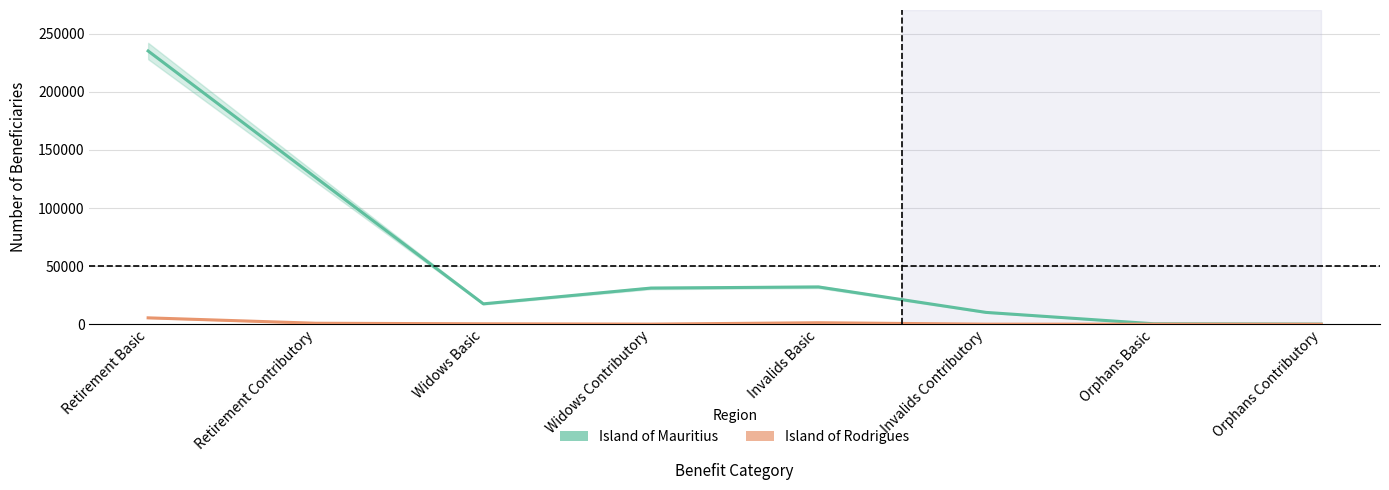

Which has a higher value, Invalids Basic or Retirement Contributory?

Retirement Contributory